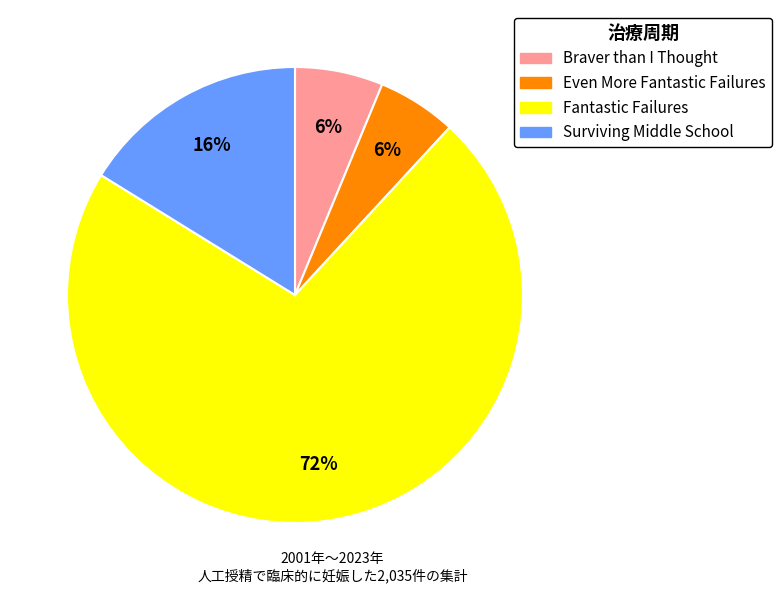

What is the largest slice in the pie chart?

Fantastic Failures